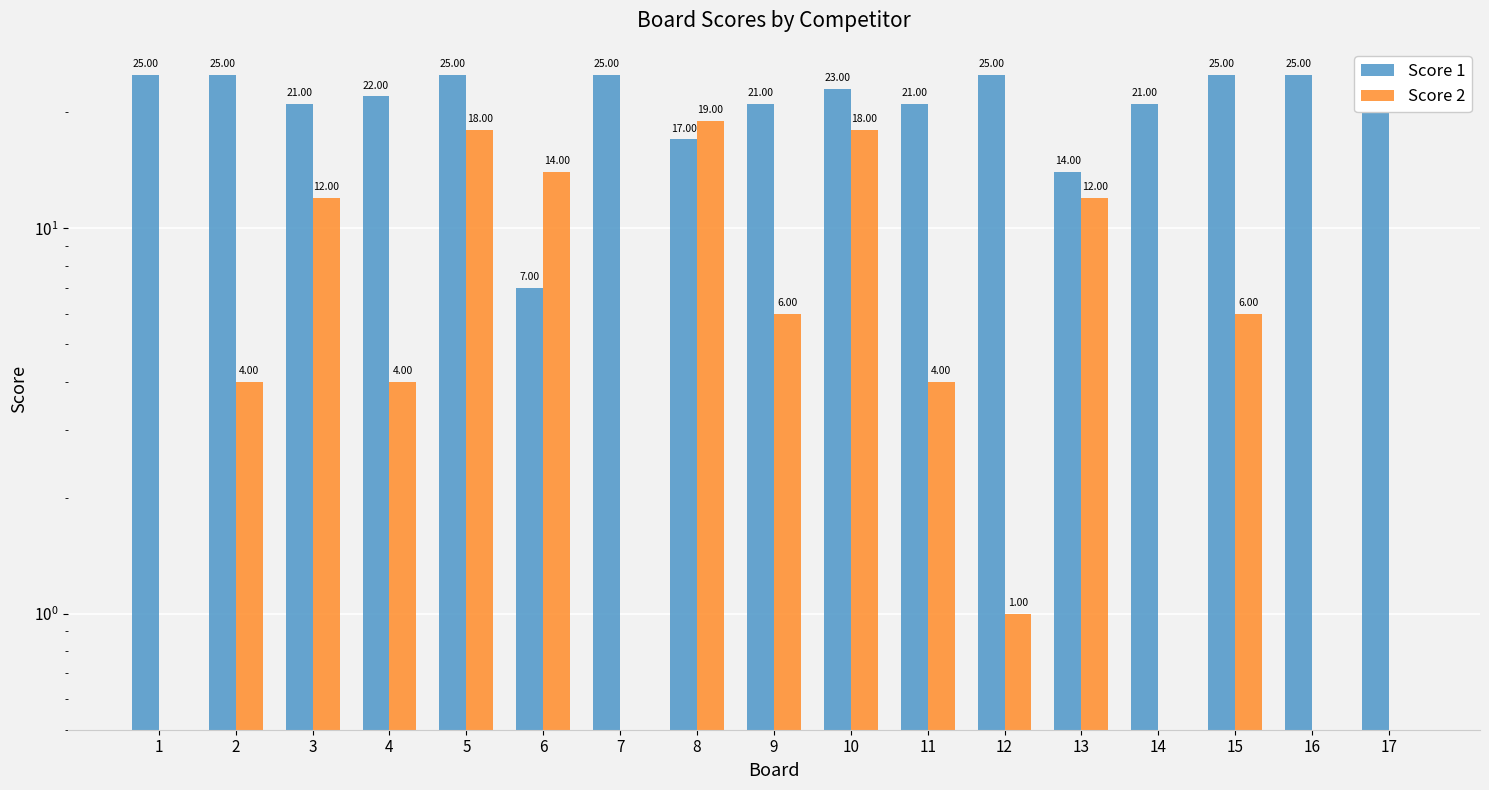

What is the sum of all Score 1 values?

367